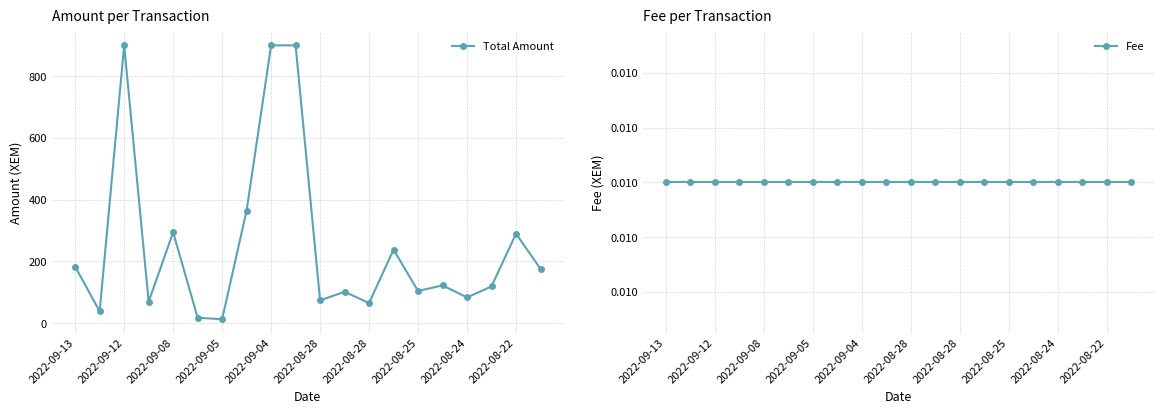

What is the average value of the Total Amount series?

252.8